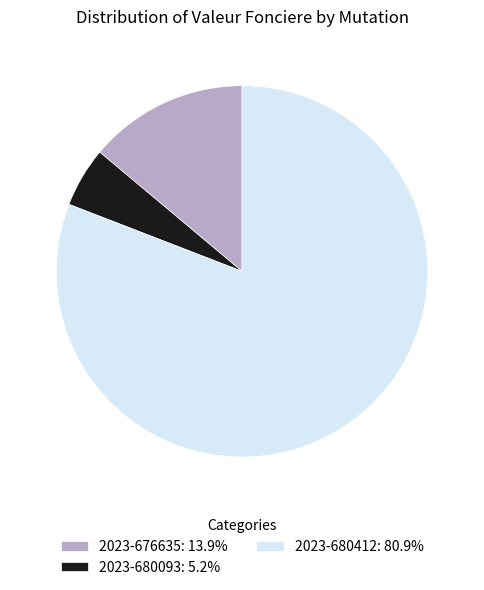

Is the sum of 2023-680412: 80.9% and 2023-680093: 5.2% greater than half?

Yes